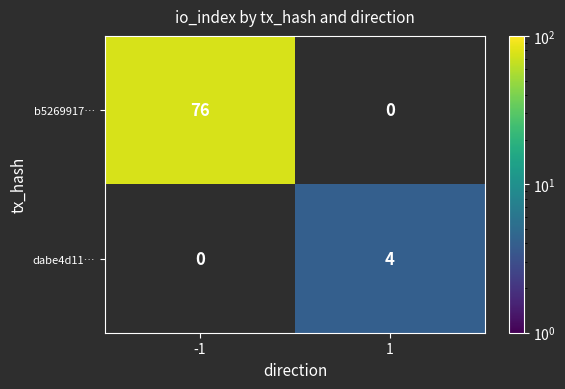

Is the value of dabe4d11… at 1 greater than the value of b5269917… at -1?

No